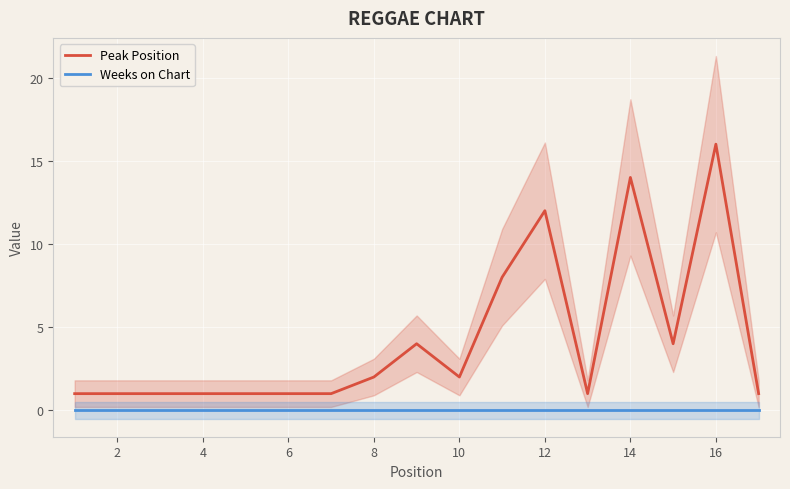

The value of Weeks on Chart at 4 is 0. True or false?

True